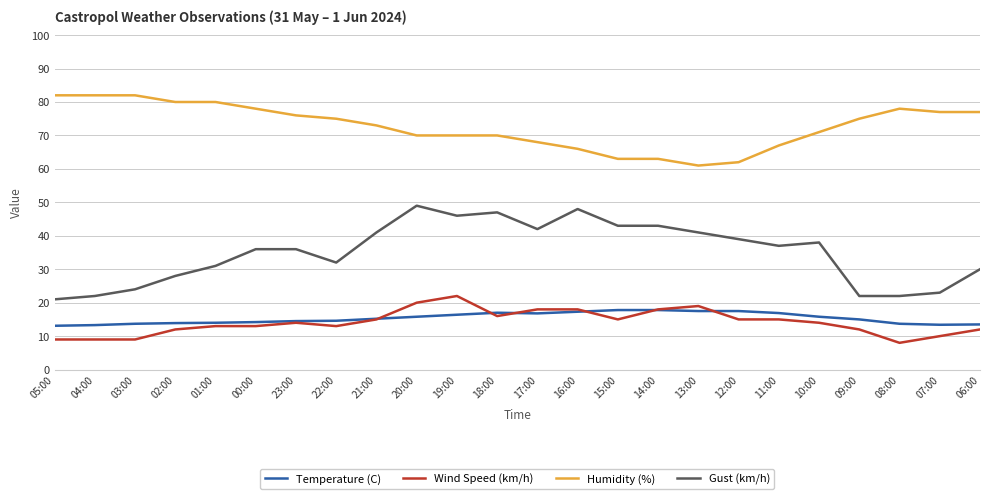

Is the value of Gust (km/h) at 12:00 greater than the value of Temperature (C) at 05:00?

Yes